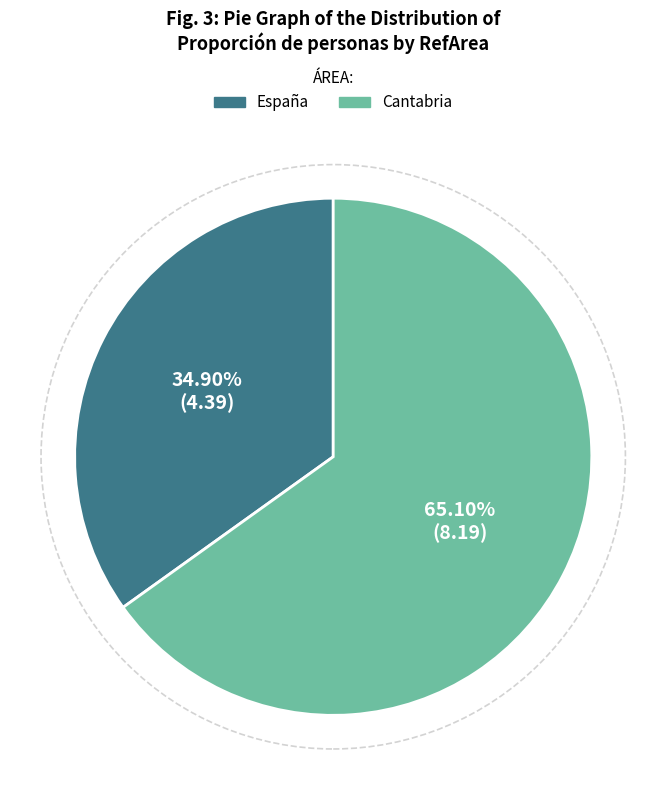

Which has a higher value, Cantabria or España?

Cantabria